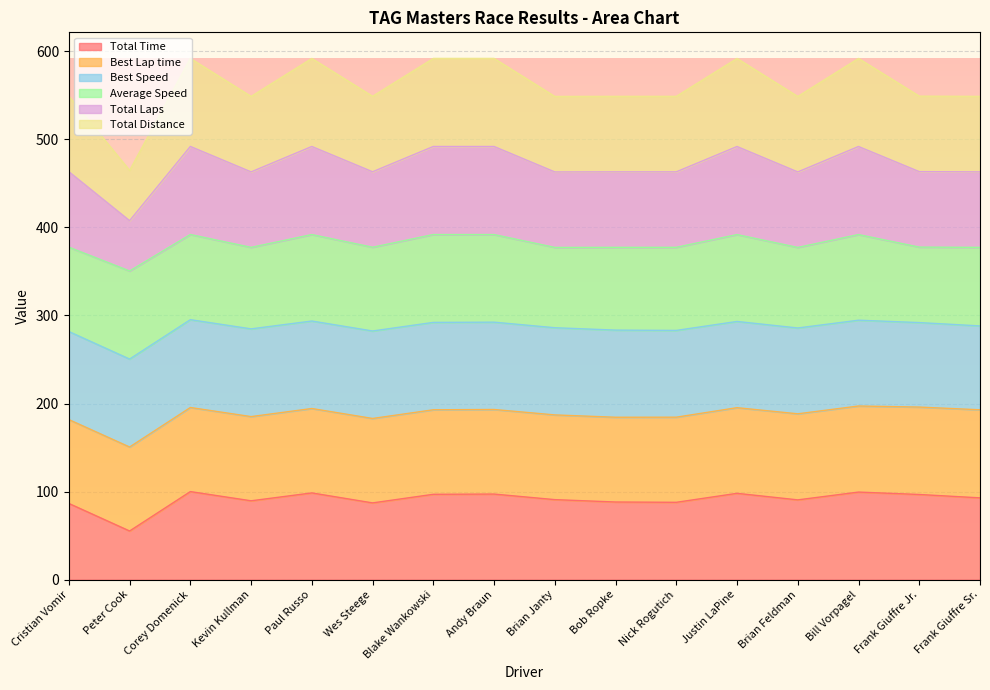

Between Brian Janty and Justin LaPine, which series saw the biggest shift?

Total Laps